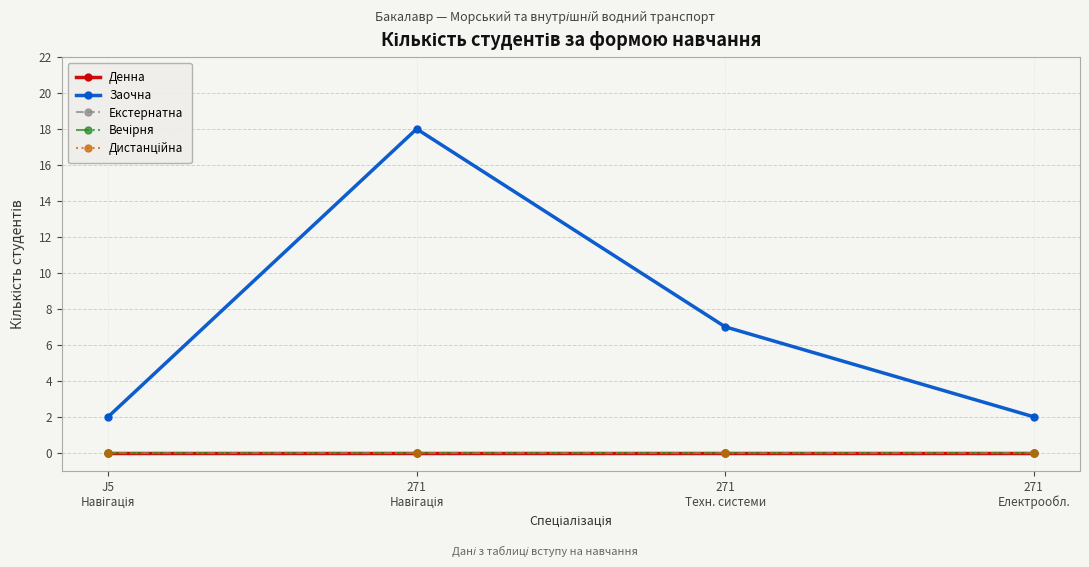

Which series has the widest spread of values?

Заочна